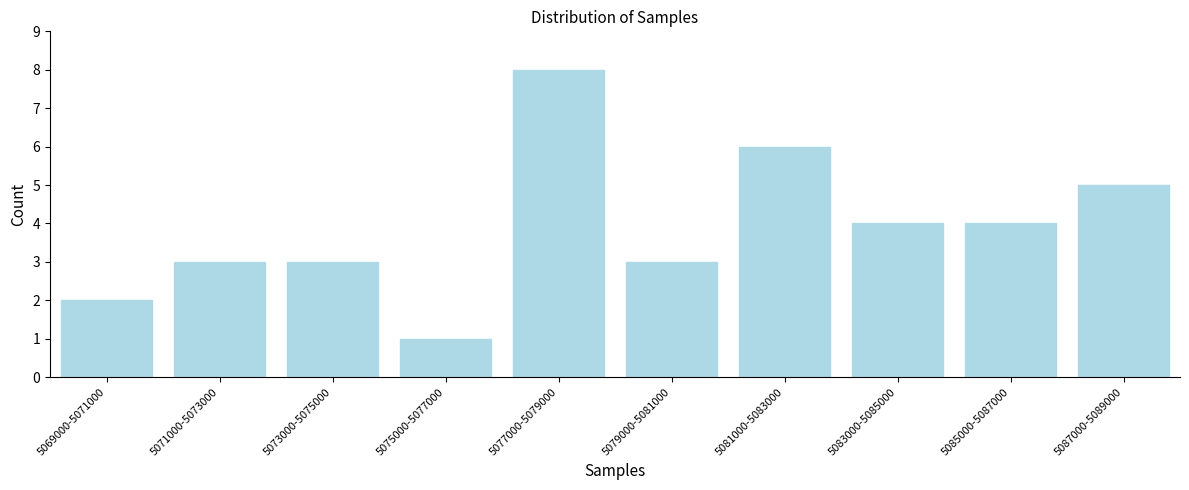

Reading left to right, transcribe all the data shown in this chart.

5069000-5071000=2	5071000-5073000=3	5073000-5075000=3	5075000-5077000=1	5077000-5079000=8	5079000-5081000=3	5081000-5083000=6	5083000-5085000=4	5085000-5087000=4	5087000-5089000=5